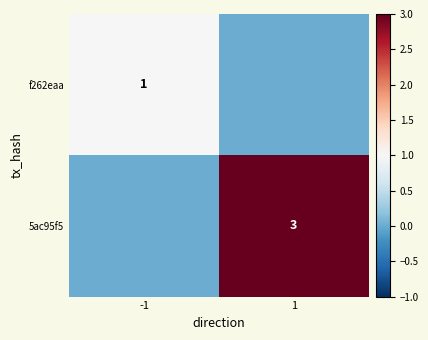

Which category has the highest value across all series?

1